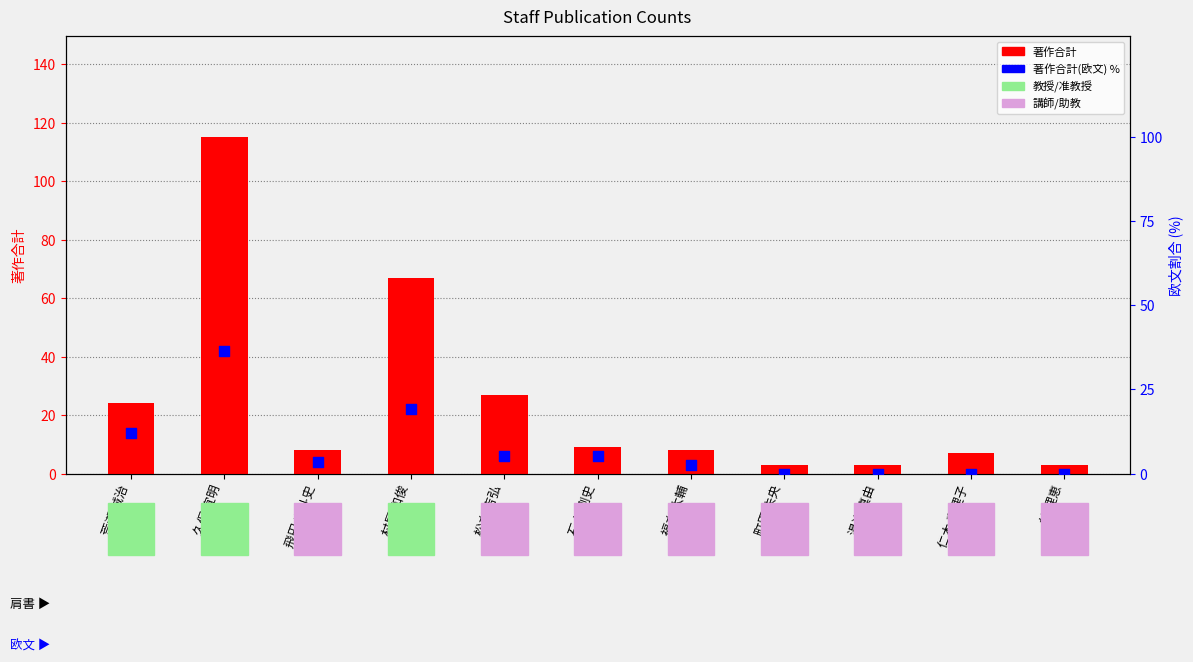

Which series has the largest Y range (max minus min)?

著作合計